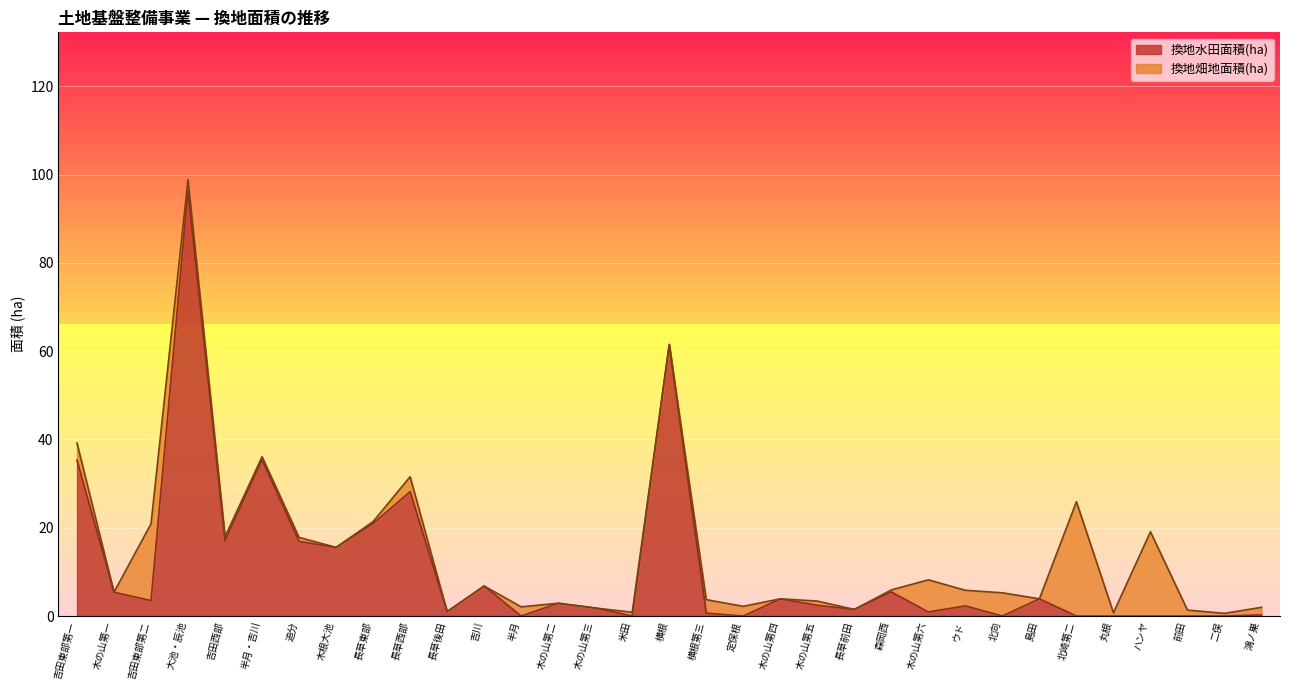

What is the change in value from 長草西部 to 定保根?

-28.2